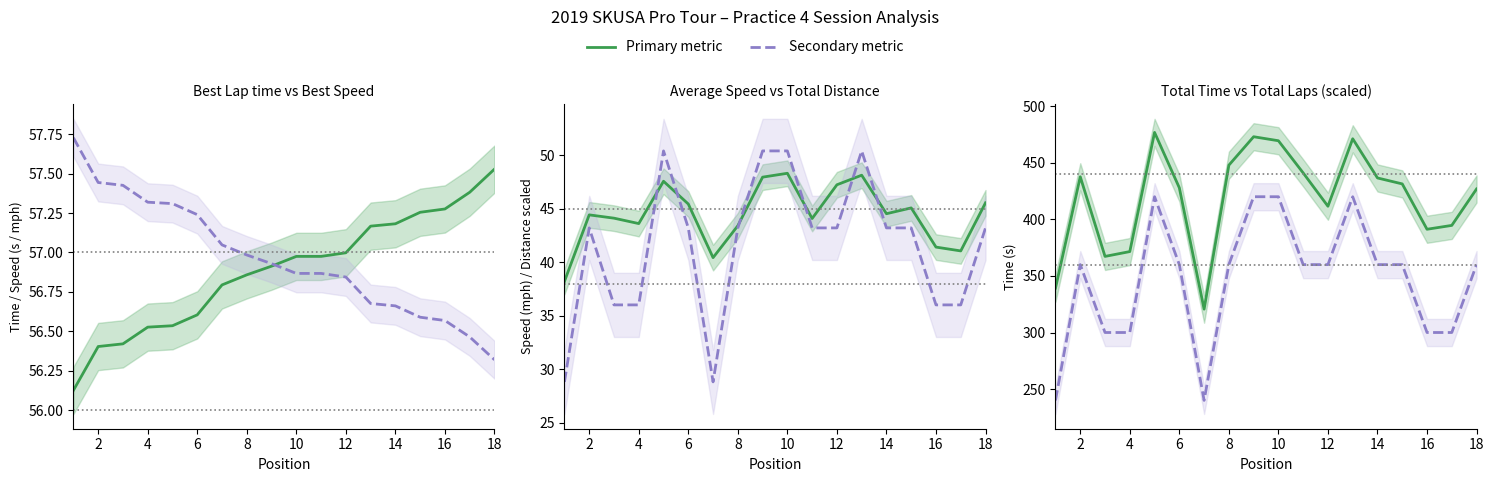

Which series changed the most between 10 and 12?

Total Laps × 60